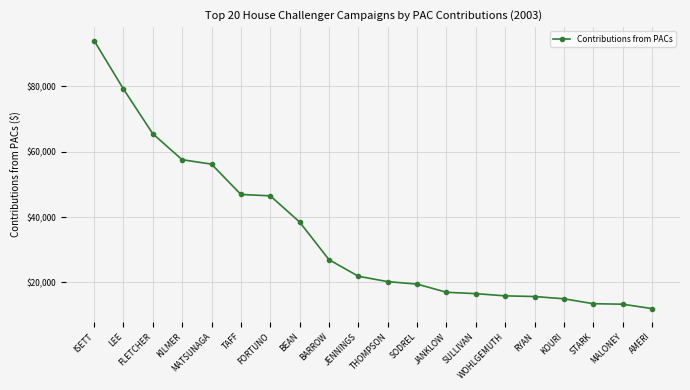

True or false: the data shows 20250.0 at THOMPSON.

True